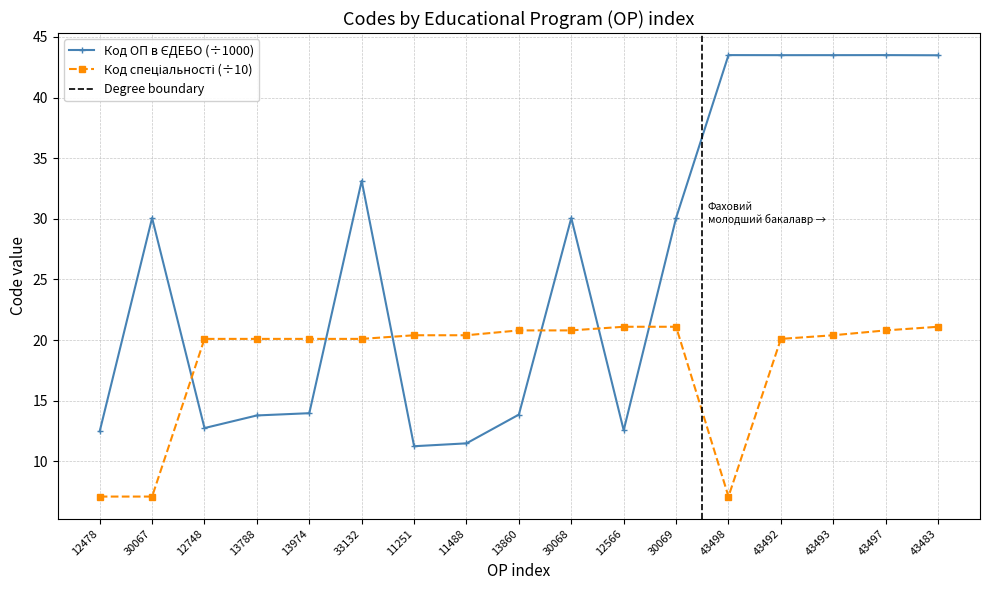

Which series changed the most between 13974 and 43497?

Код ОП в ЄДЕБО